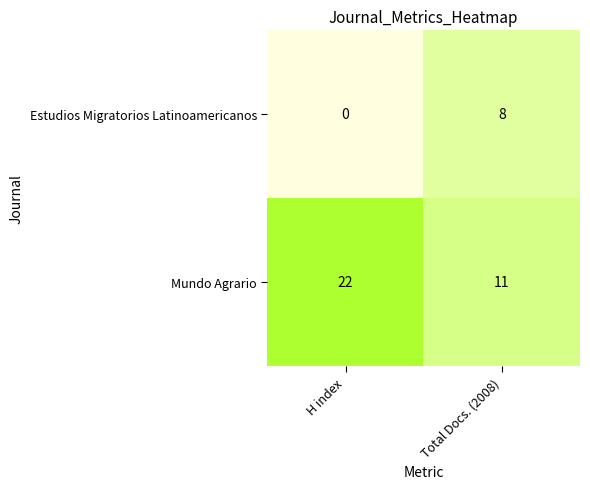

Reading right to left, extract all data points from this chart.

Estudios Migratorios Latinoamericanos: 8	0
Mundo Agrario: 11	22